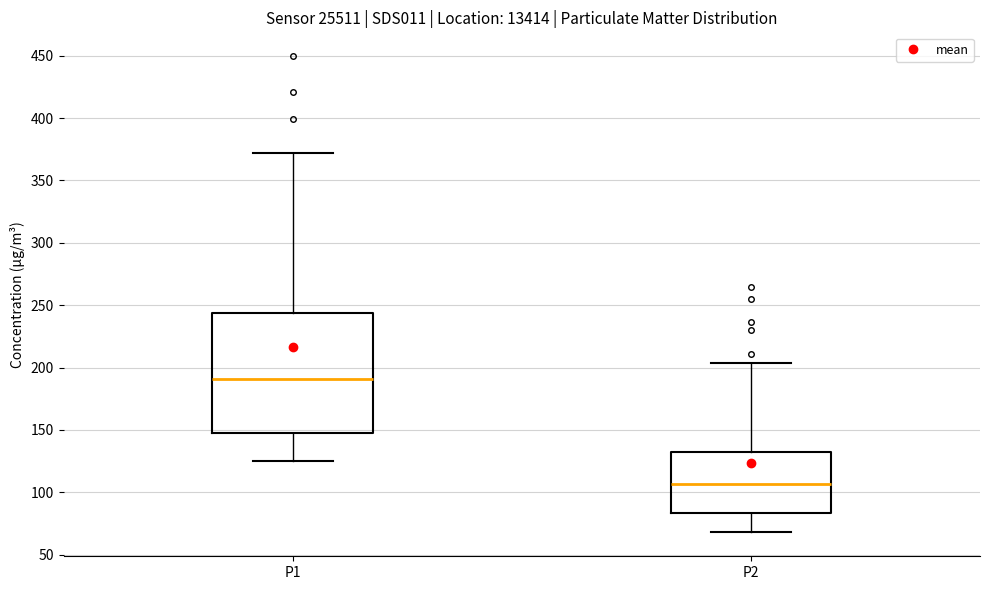

Which box is the tallest, from its lower edge to its upper edge?

P1